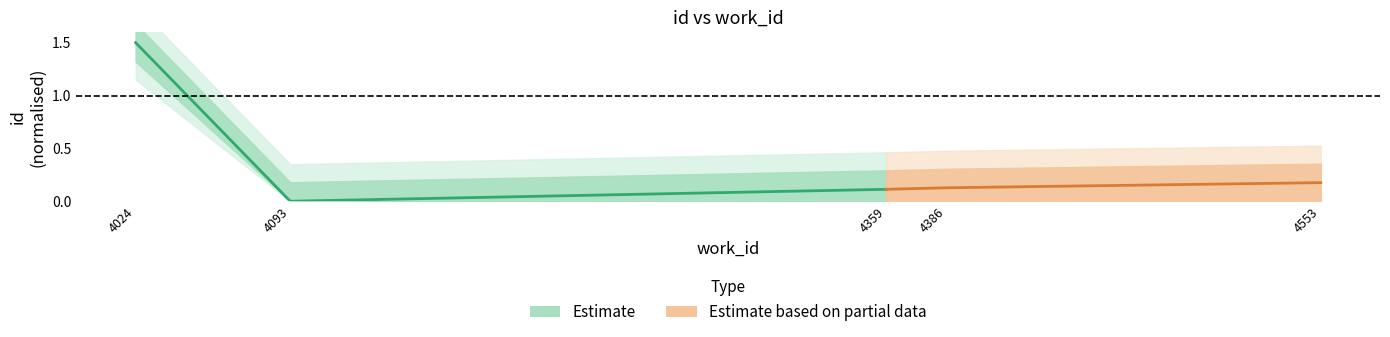

Which series has the largest total across all categories?

Estimate